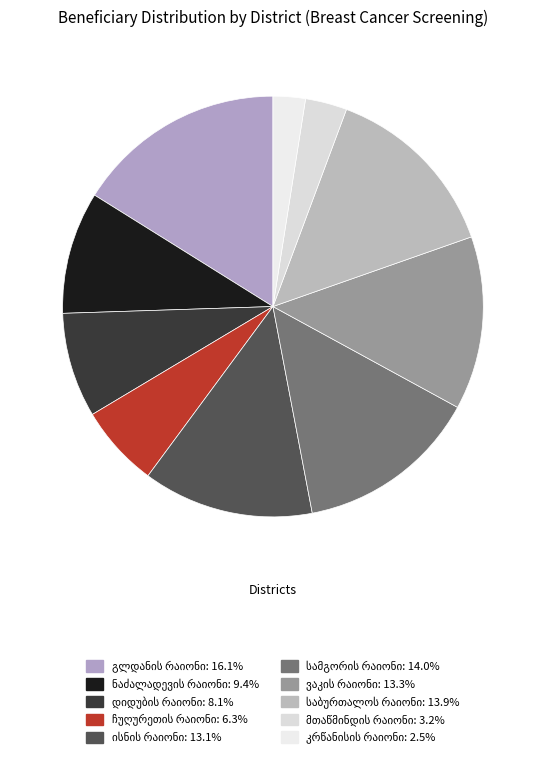

Combined, what portion of the pie is კრწანისის რაიონი and ისნის რაიონი?

15.6%